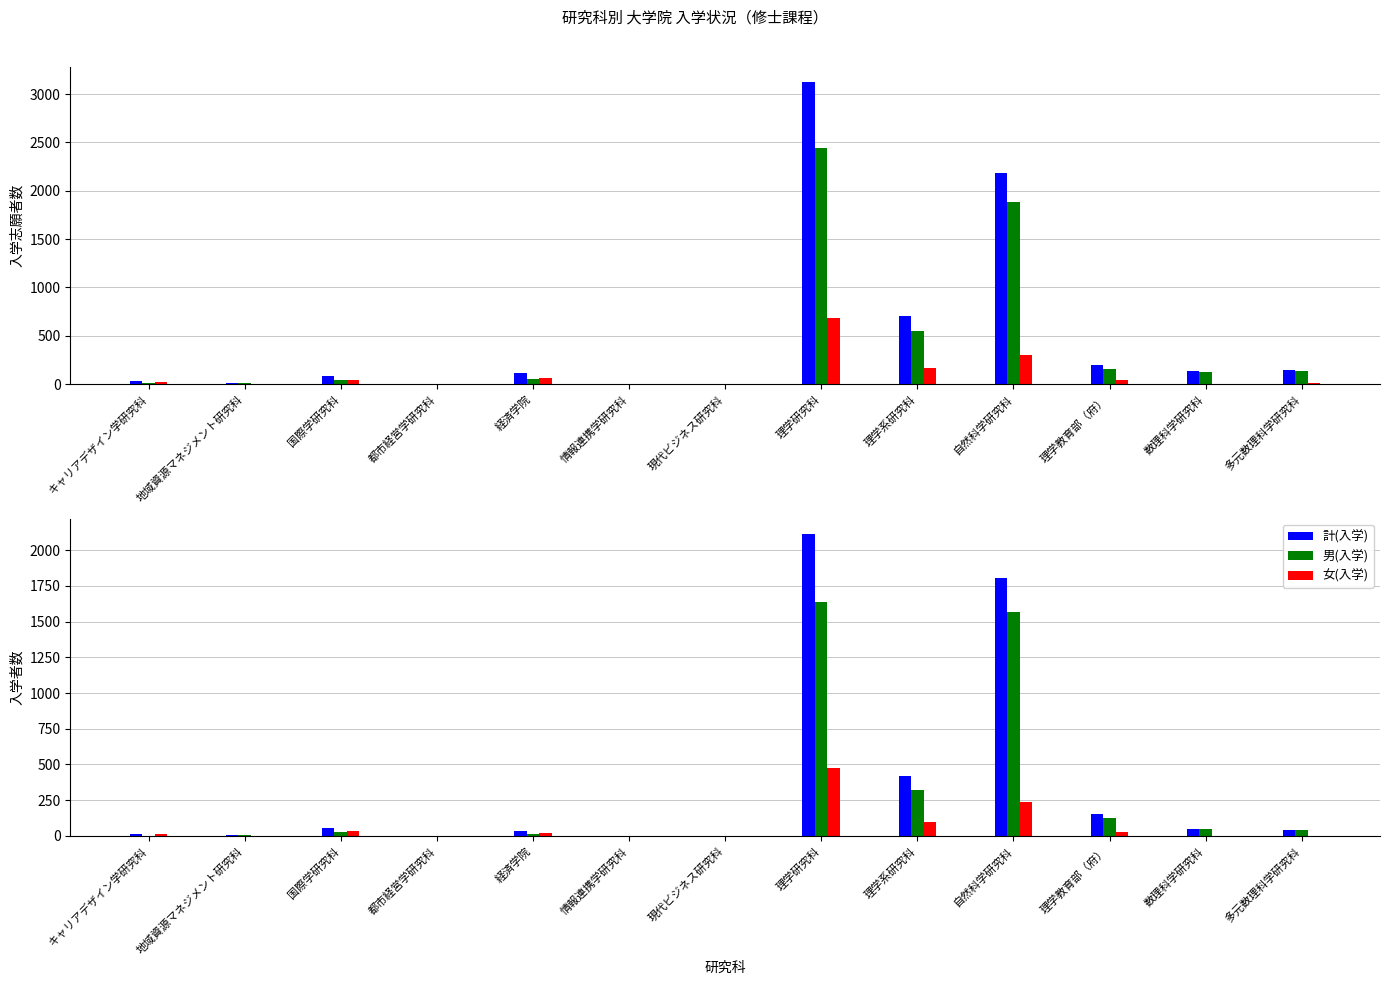

What is the value of the 男(志願) bar at the 3rd from the left?

41